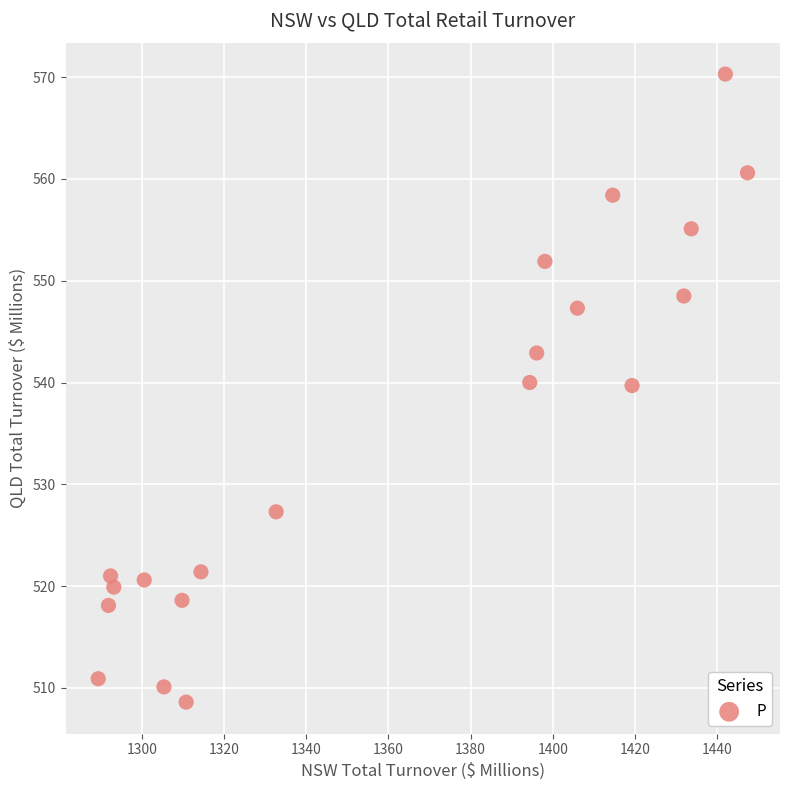

What is the range of Y values (max minus min)?

61.7